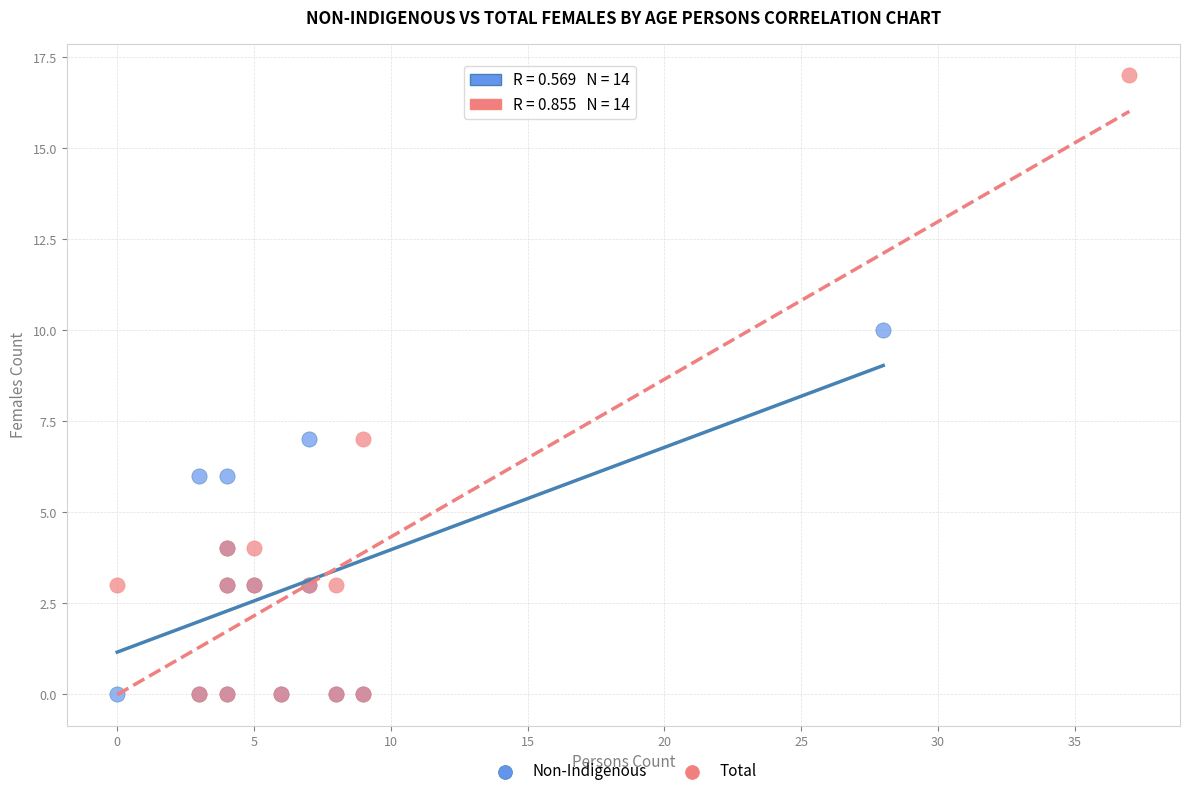

Which series reaches the maximum Y coordinate?

Total